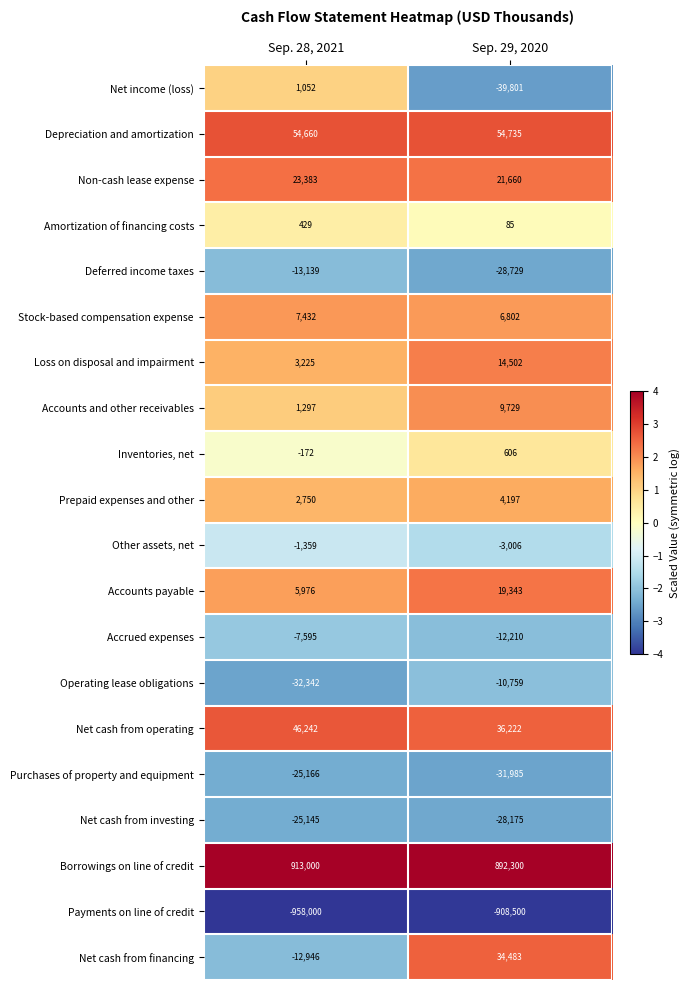

At Sep. 28, 2021, list the series in order from smallest to largest.

Payments on line of credit, Operating lease obligations, Purchases of property and equipment, Net cash from investing, Deferred income taxes, Net cash from financing, Accrued expenses, Other assets, net, Inventories, net, Amortization of financing costs, Net income (loss), Accounts and other receivables, Prepaid expenses and other, Loss on disposal and impairment, Accounts payable, Stock-based compensation expense, Non-cash lease expense, Net cash from operating, Depreciation and amortization, Borrowings on line of credit